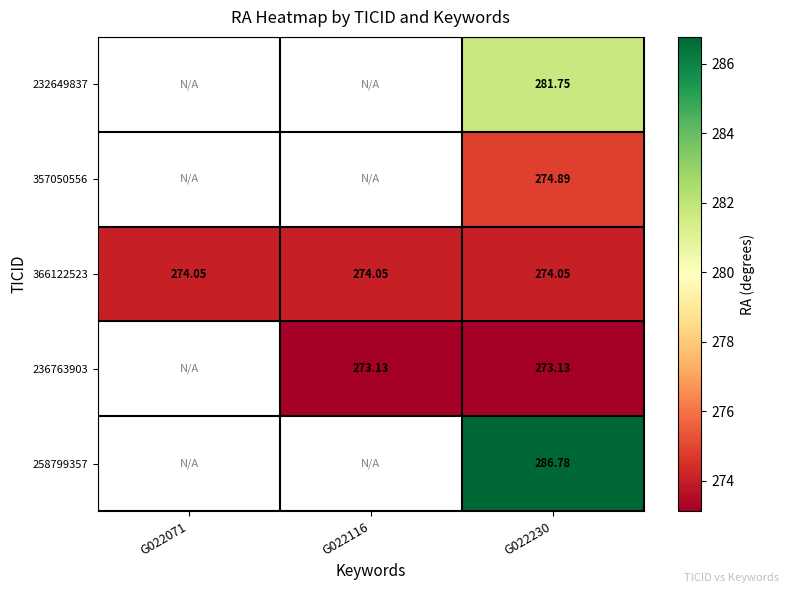

Is it true that 258799357 equals 381.1 at G022230?

False